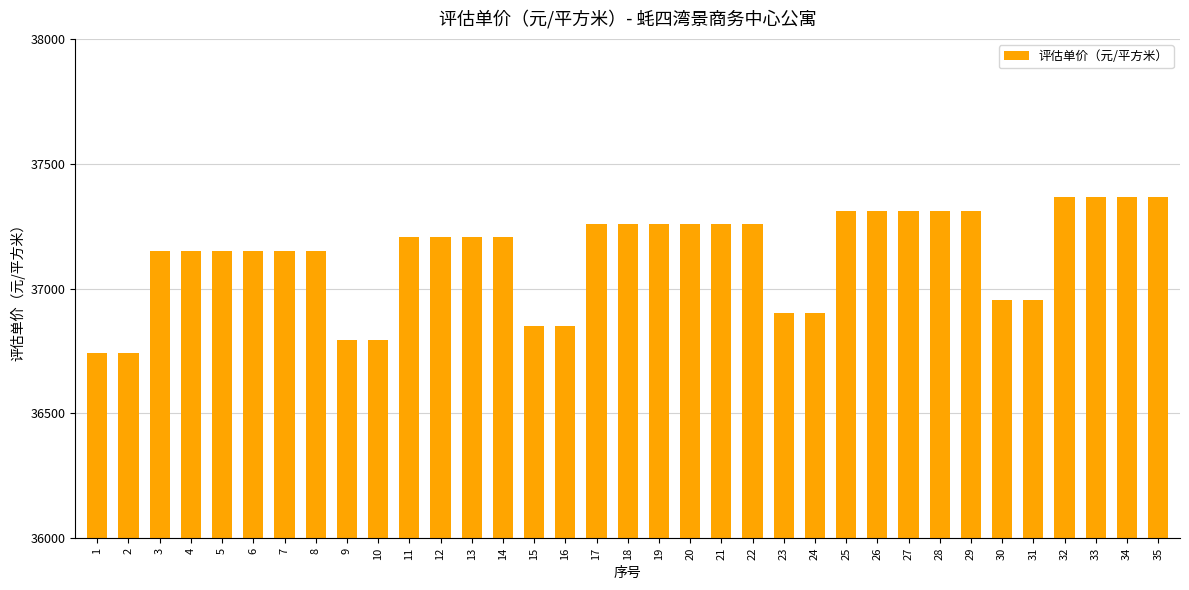

Read the value at 3, to the nearest 10.

37150